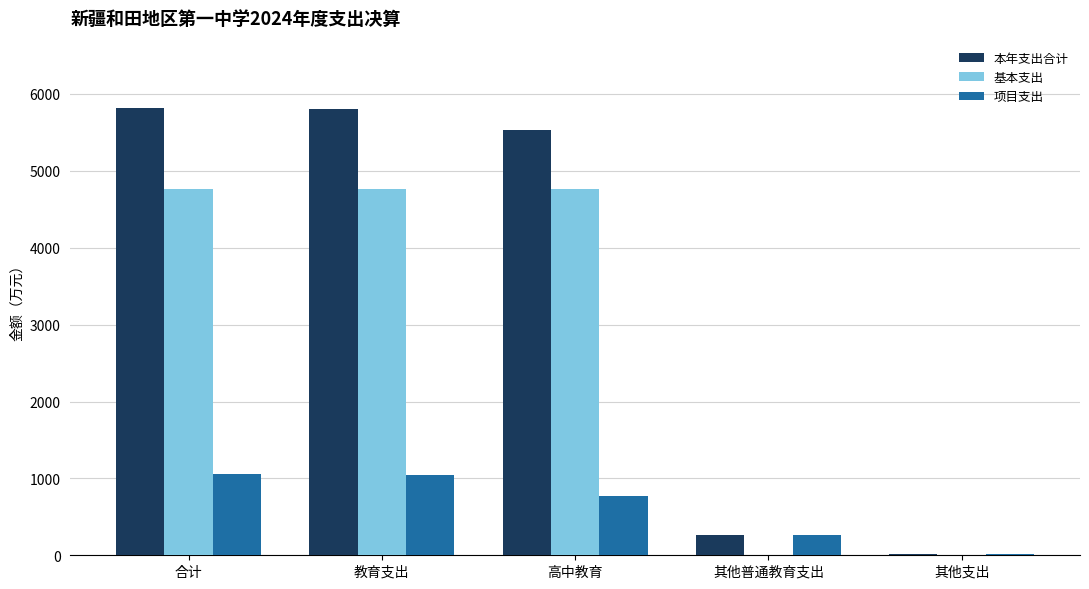

Is the value of 基本支出 at 其他支出 greater than the value of 本年支出合计 at 教育支出?

No